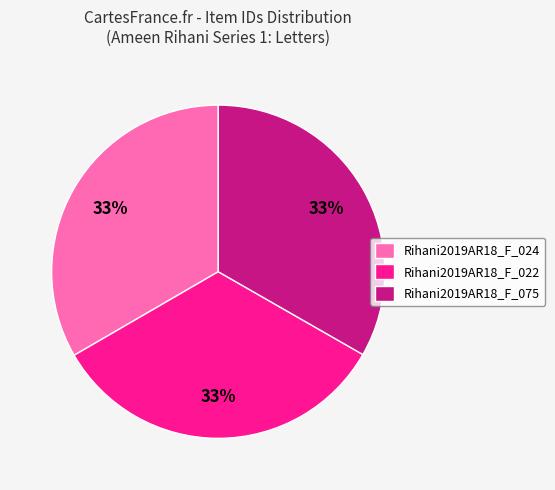

To the nearest percent, what percentage of the pie is Rihani2019AR18_F_024?

33%